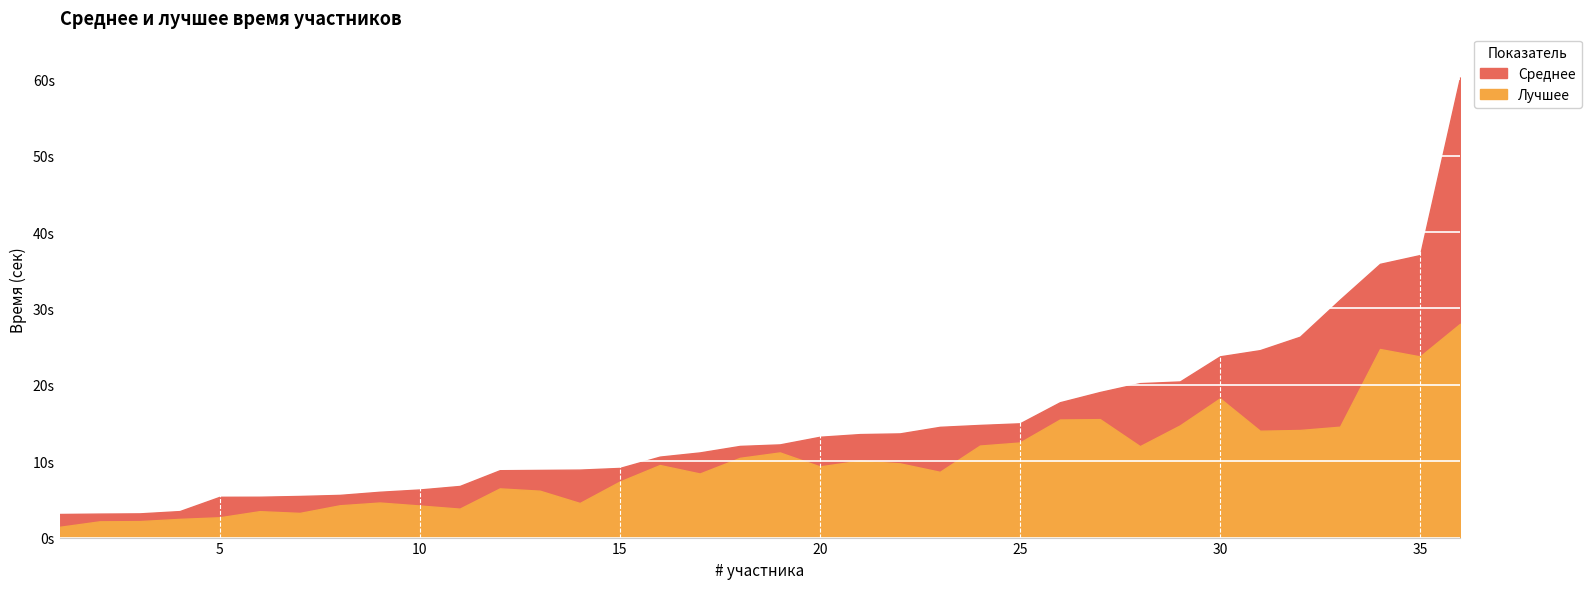

List the labels in order of Среднее value, smallest first.

1, 2, 3, 4, 5, 6, 7, 8, 9, 10, 11, 12, 13, 14, 15, 16, 17, 18, 19, 20, 21, 22, 23, 24, 25, 26, 27, 28, 29, 30, 31, 32, 33, 34, 35, 36